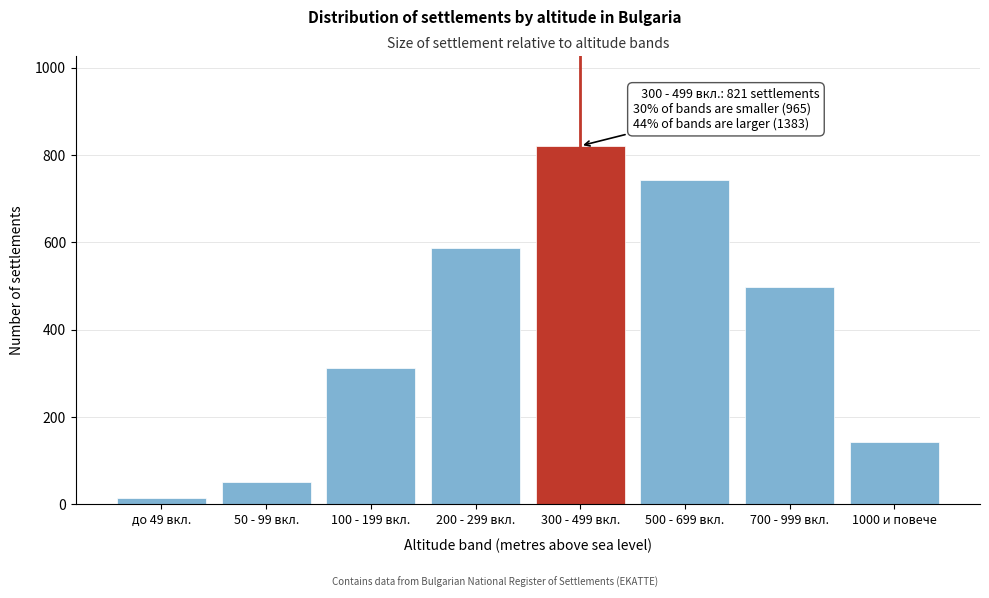

Reading left to right, transcribe all the data shown in this chart.

до 49 вкл.=14	50 - 99 вкл.=52	100 - 199 вкл.=312	200 - 299 вкл.=587	300 - 499 вкл.=821	500 - 699 вкл.=743	700 - 999 вкл.=498	1000 и повече=142